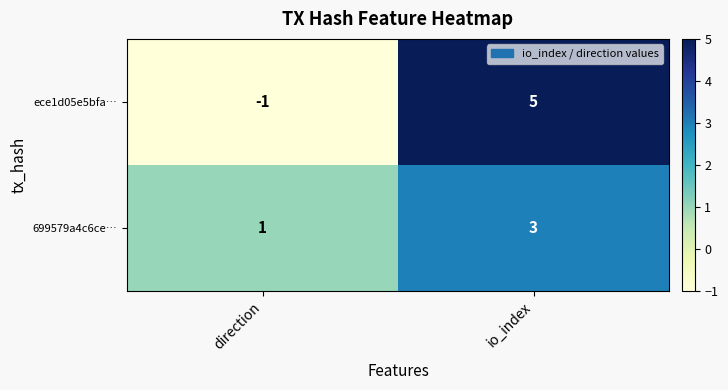

The value of ece1d05e5bfa… at direction is -2. True or false?

False